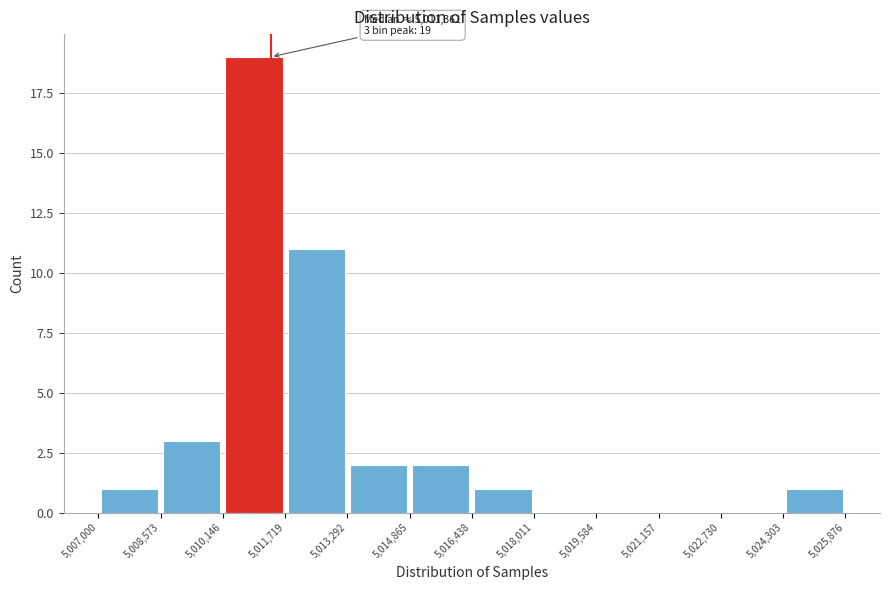

Over which range of the x-axis is the bar tallest?

5,010,146 to 5,011,719